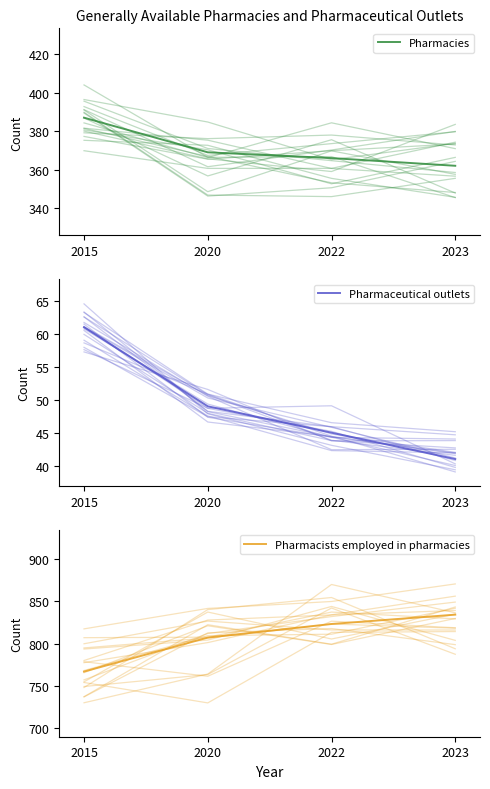

List the labels in order of Pharmacists employed in pharmacies value, smallest first.

2015, 2020, 2022, 2023